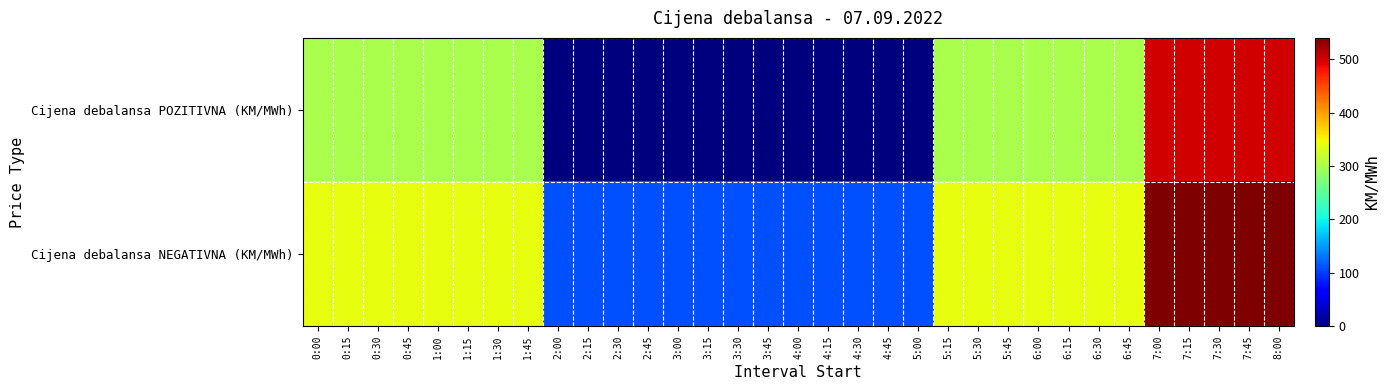

What is the greatest value displayed?

540.0